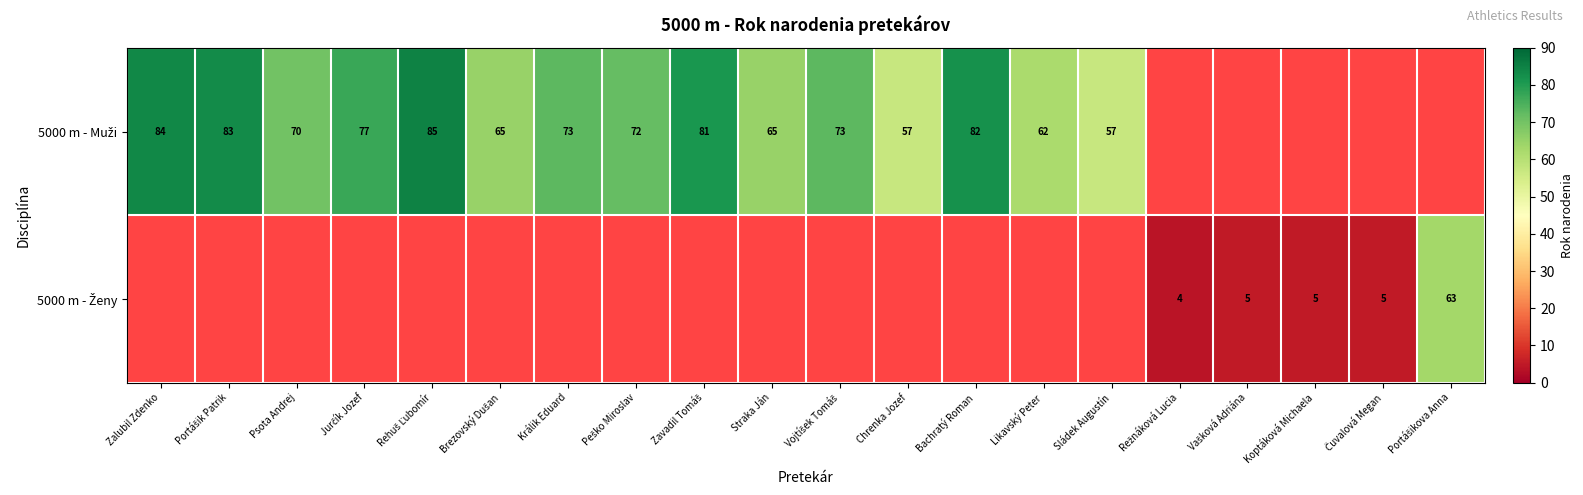

Rank the series by their average value, from highest to lowest.

5000 m - Muži, 5000 m - Ženy